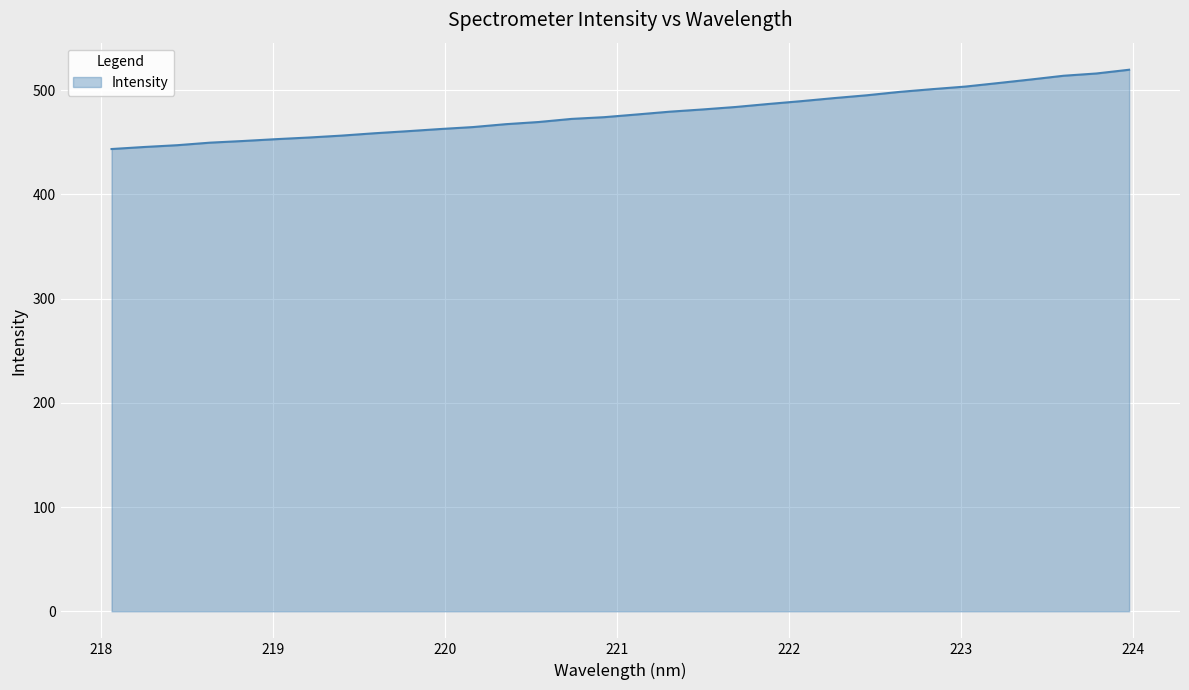

What is the minimum value shown in the chart?

443.5